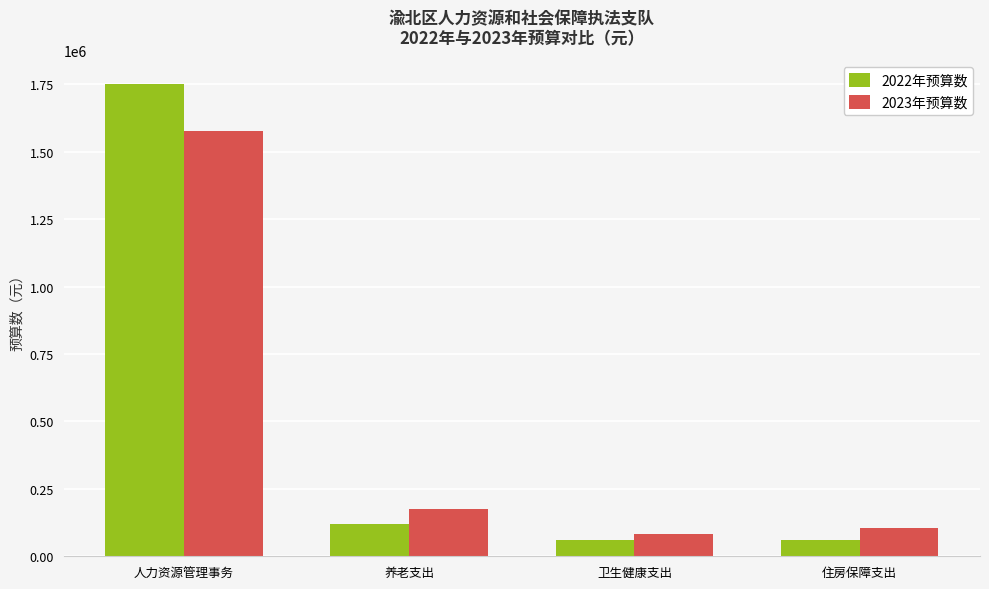

Is it true that 2022年预算数 equals 861337.7 at 人力资源管理事务?

False